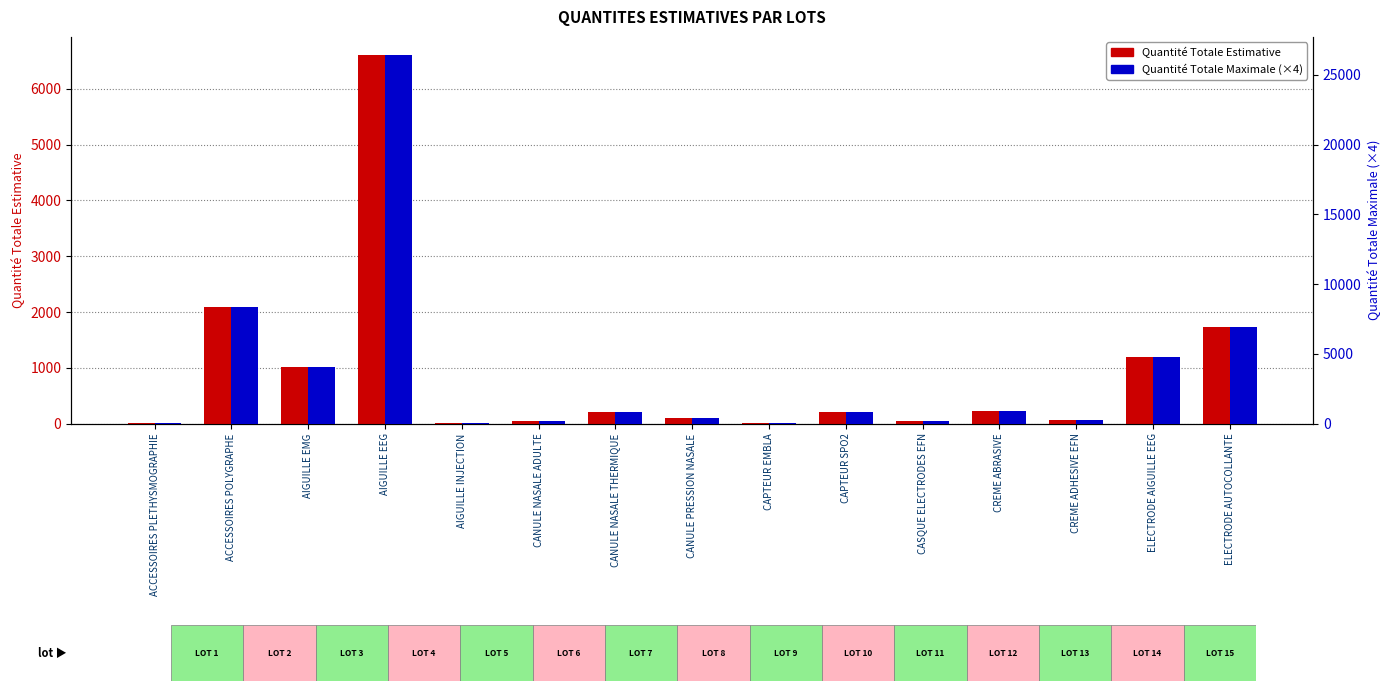

How many values in the Quantité Totale Maximale (×4) series are below 800?

7